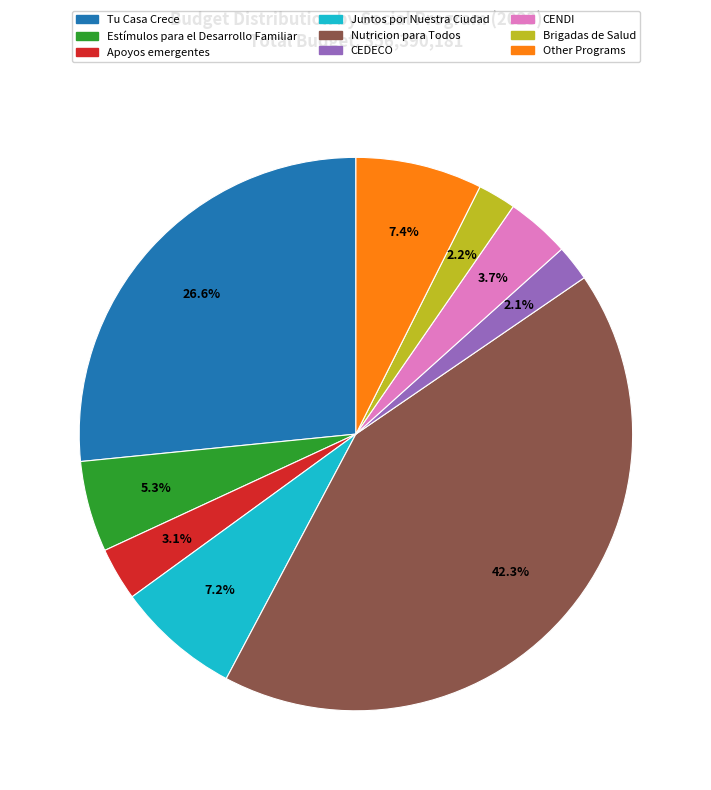

How many slices are in this pie chart?

9